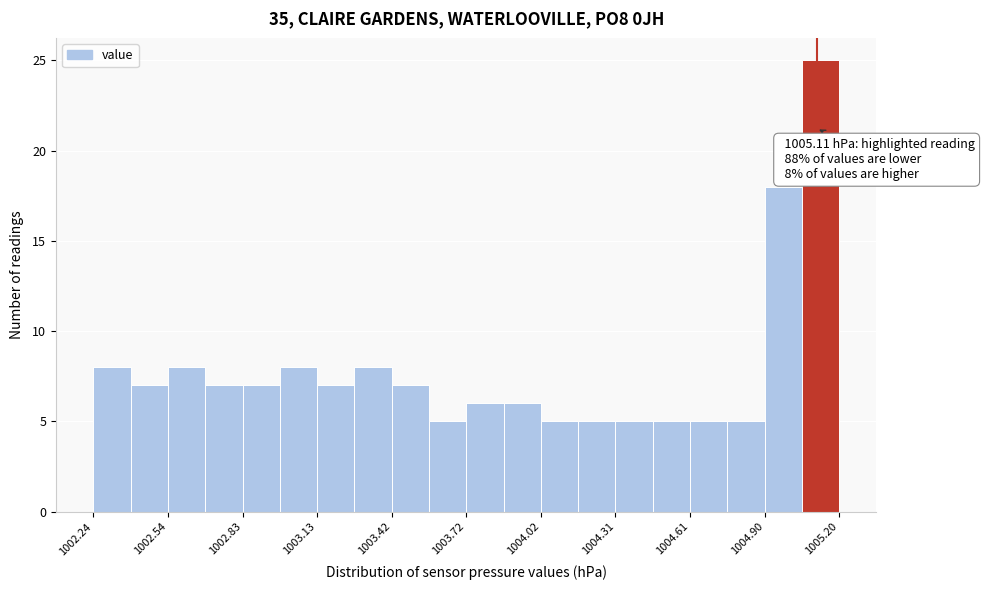

Around what value on the x-axis is the tallest bar? Give the approximate position of its centre, as read against the axis.

1005.15